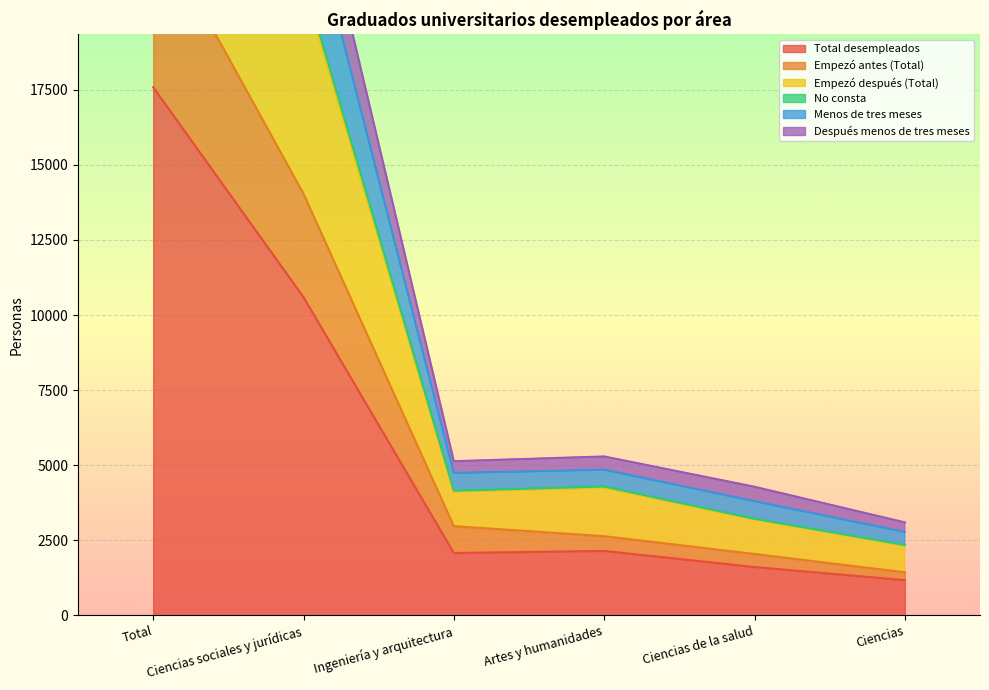

What is the greatest value displayed?

44065